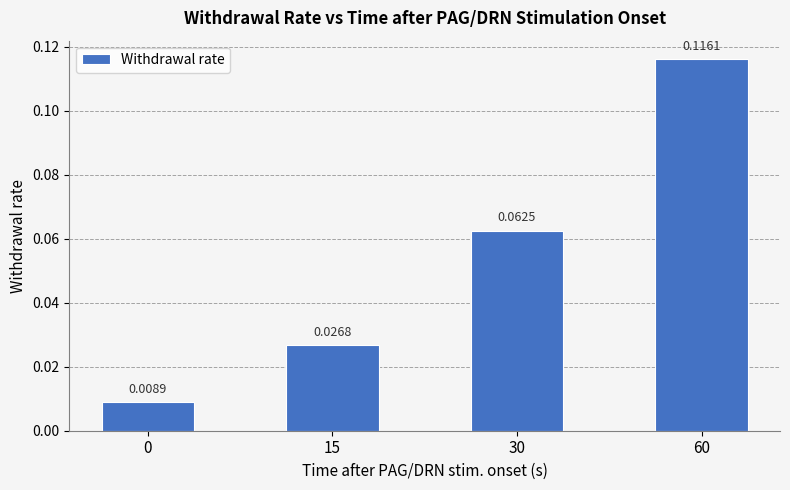

What is the change in value from 15 to 60?

+0.1